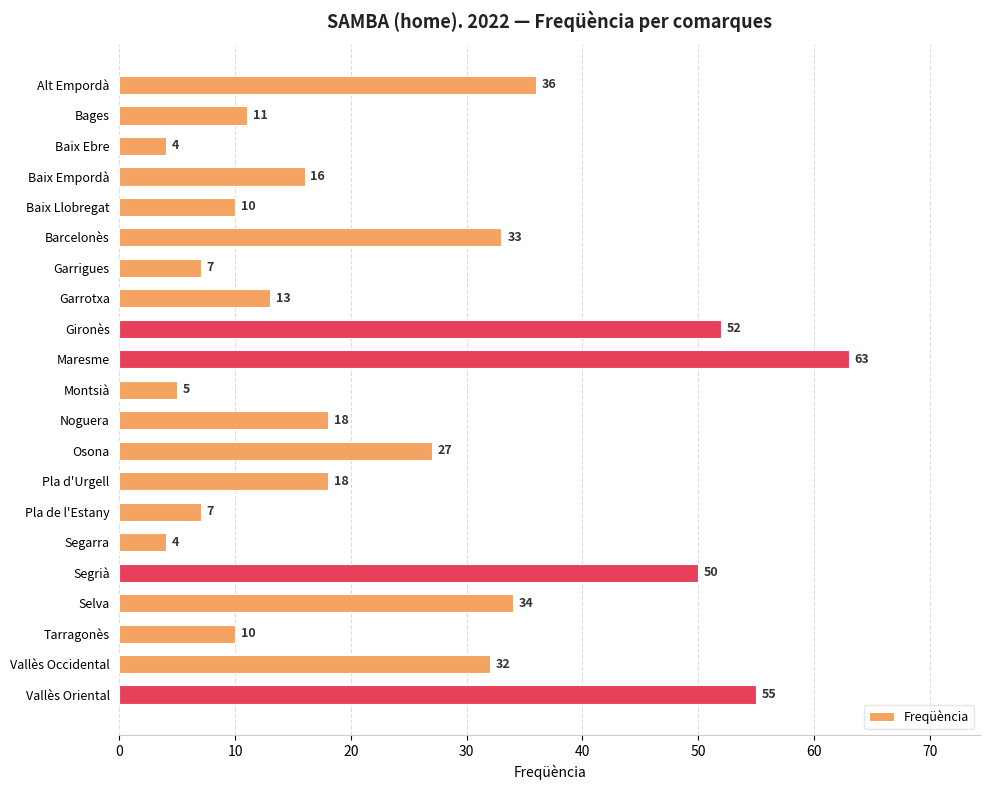

What is the label of the 19th bar from the top?

Tarragonès